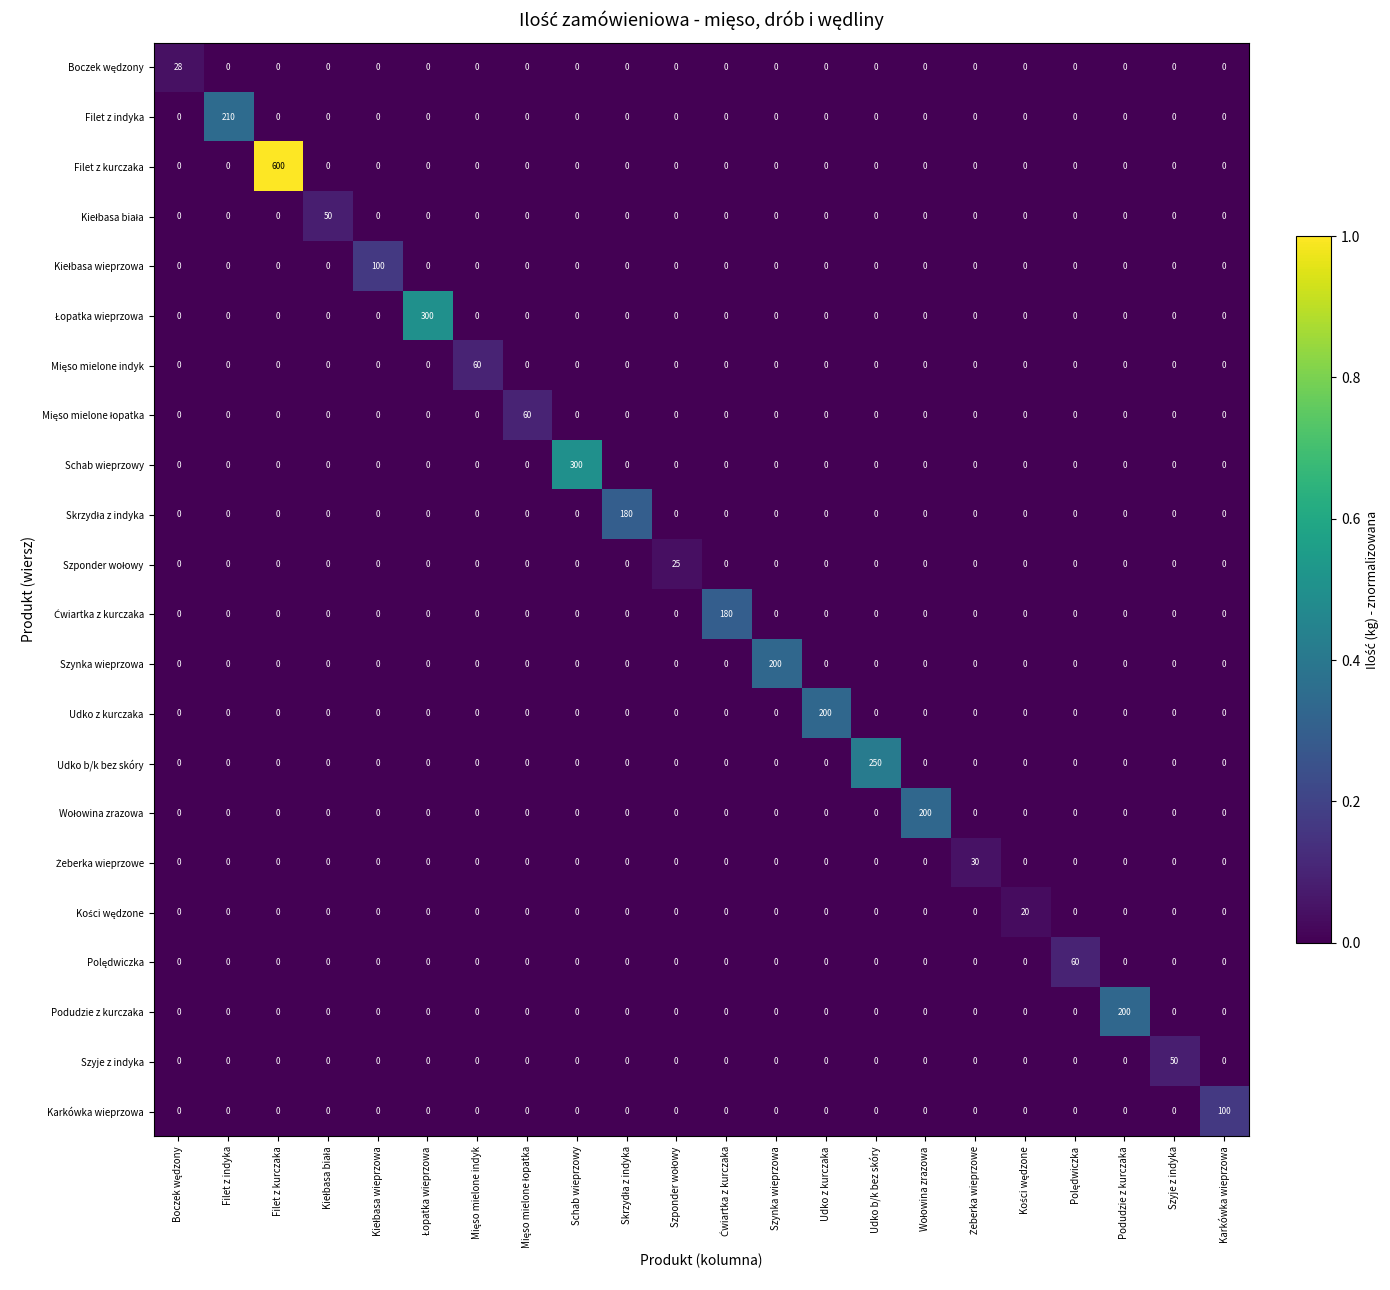

The Udko z kurczaka series shows -104 at Filet z kurczaka. True or false?

False